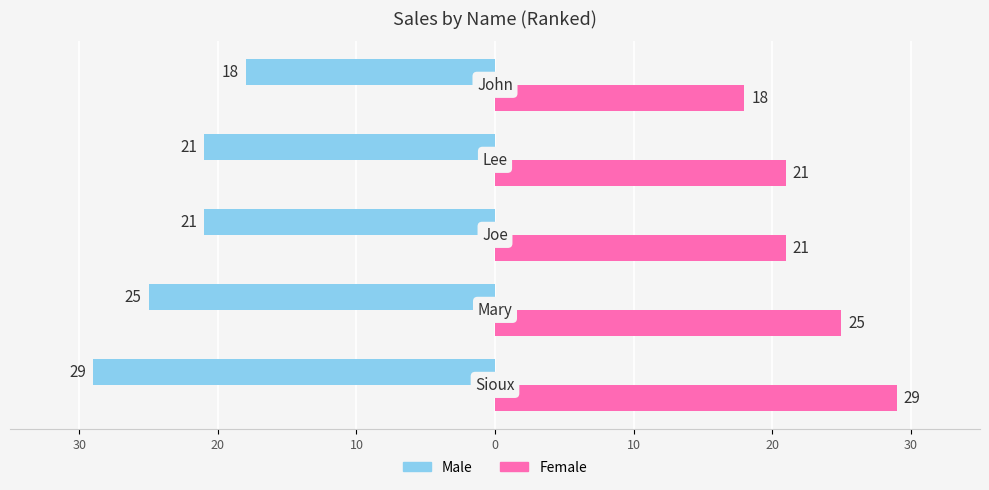

What are all the series names shown in the legend?

Male, Female